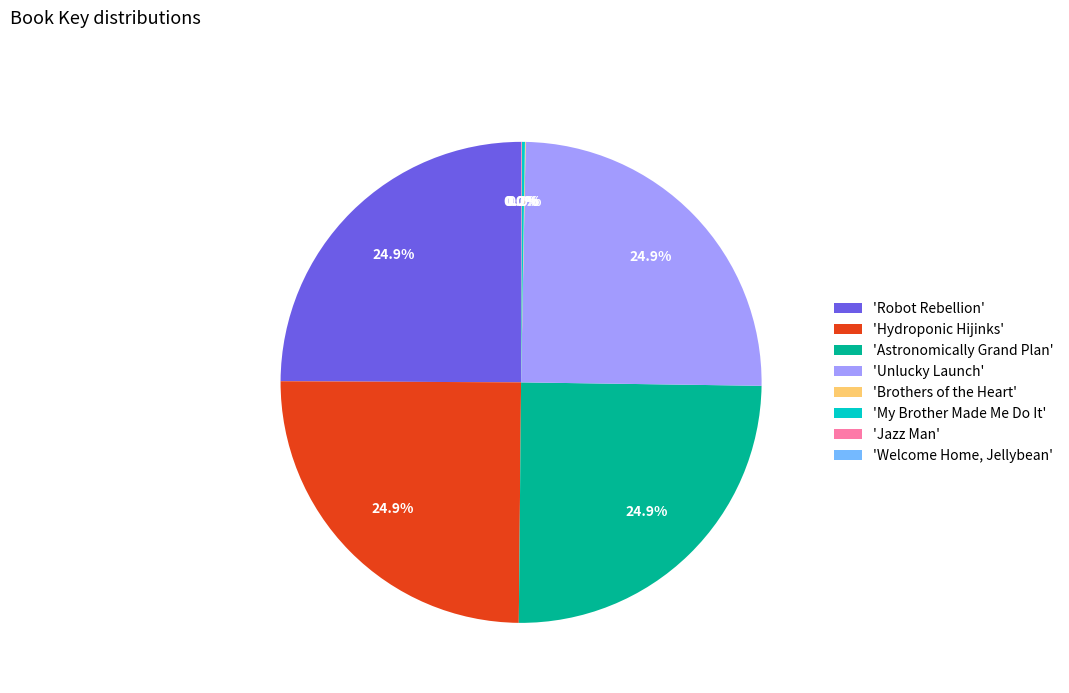

What portion of the pie excludes 'Hydroponic Hijinks'?

75.1%